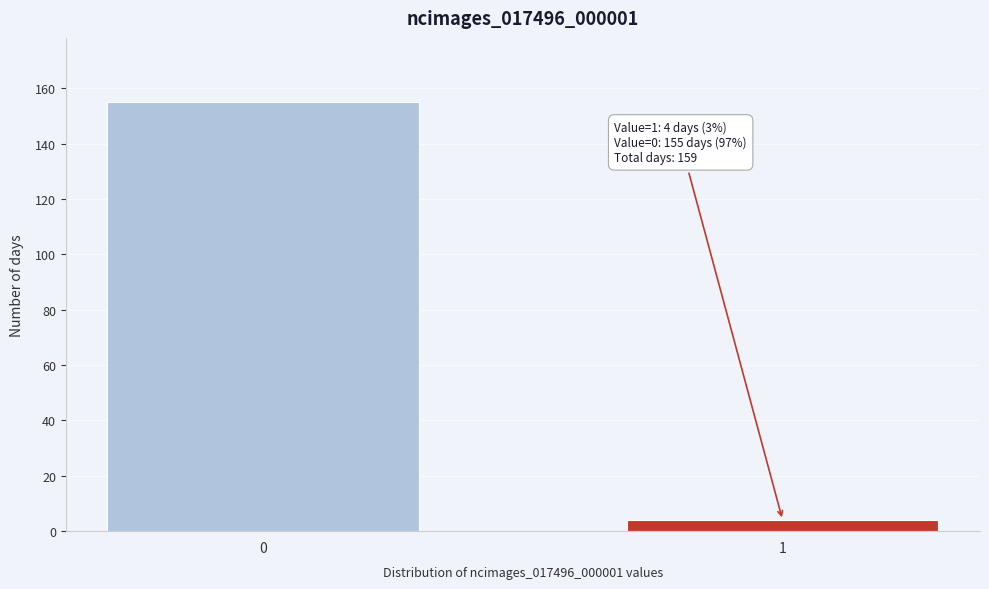

Reading left to right, list all the values displayed in this chart.

0=155	1=4